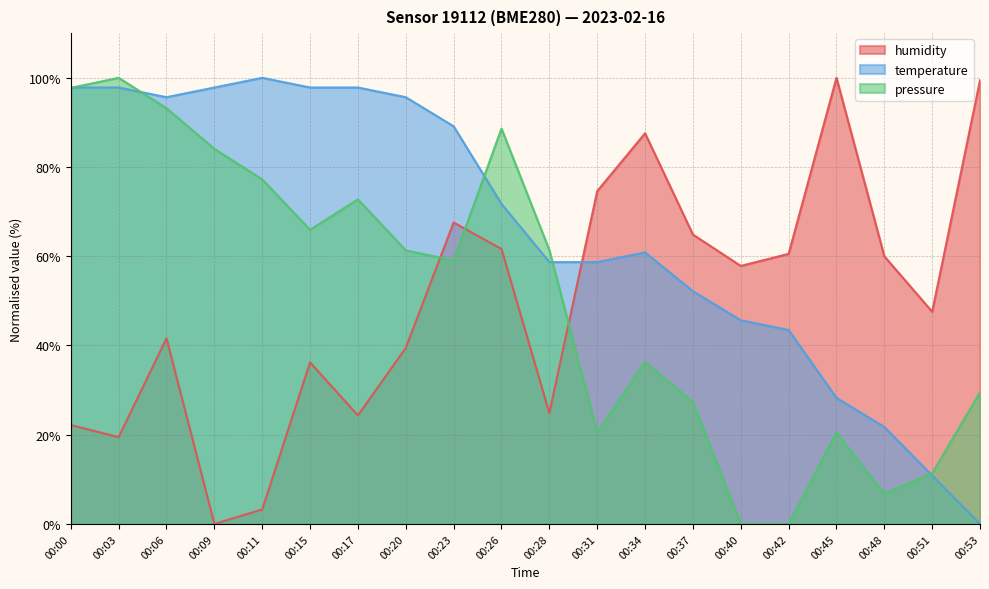

Which series has the largest range (max minus min)?

humidity